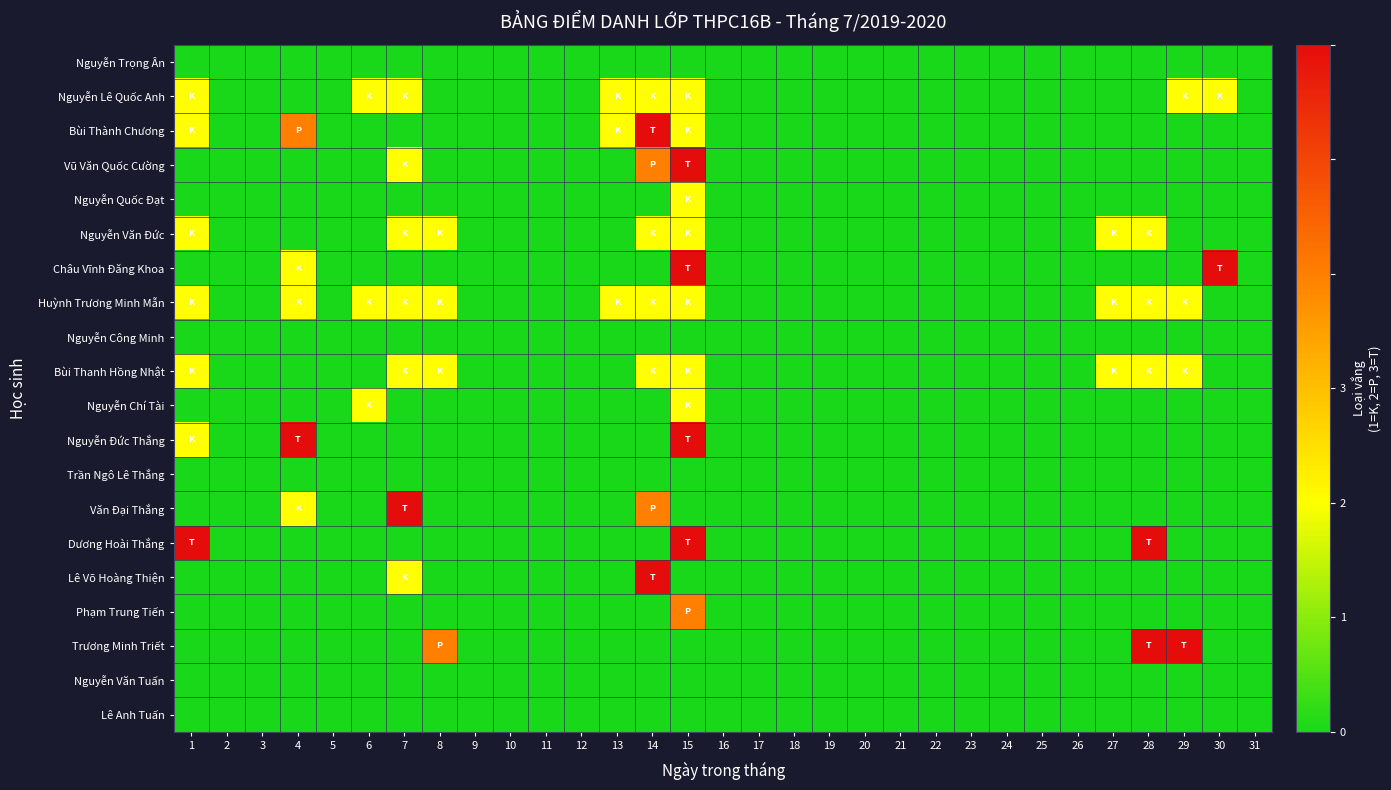

Reading left to right, list all the values displayed in this chart.

Nguyễn Trọng Ân: 1=0	2=0	3=0	4=0	5=0	6=0	7=0	8=0	9=0	10=0	11=0	12=0	13=0	14=0	15=0	16=0	17=0	18=0	19=0	20=0	21=0	22=0	23=0	24=0	25=0	26=0	27=0	28=0	29=0	30=0	31=0
Nguyễn Lê Quốc Anh: 1=1	2=0	3=0	4=0	5=0	6=1	7=1	8=0	9=0	10=0	11=0	12=0	13=1	14=1	15=1	16=0	17=0	18=0	19=0	20=0	21=0	22=0	23=0	24=0	25=0	26=0	27=0	28=0	29=1	30=1	31=0
Bùi Thành Chương: 1=1	2=0	3=0	4=2	5=0	6=0	7=0	8=0	9=0	10=0	11=0	12=0	13=1	14=3	15=1	16=0	17=0	18=0	19=0	20=0	21=0	22=0	23=0	24=0	25=0	26=0	27=0	28=0	29=0	30=0	31=0
Vũ Văn Quốc Cường: 1=0	2=0	3=0	4=0	5=0	6=0	7=1	8=0	9=0	10=0	11=0	12=0	13=0	14=2	15=3	16=0	17=0	18=0	19=0	20=0	21=0	22=0	23=0	24=0	25=0	26=0	27=0	28=0	29=0	30=0	31=0
Nguyễn Quốc Đạt: 1=0	2=0	3=0	4=0	5=0	6=0	7=0	8=0	9=0	10=0	11=0	12=0	13=0	14=0	15=1	16=0	17=0	18=0	19=0	20=0	21=0	22=0	23=0	24=0	25=0	26=0	27=0	28=0	29=0	30=0	31=0
Nguyễn Văn Đức: 1=1	2=0	3=0	4=0	5=0	6=0	7=1	8=1	9=0	10=0	11=0	12=0	13=0	14=1	15=1	16=0	17=0	18=0	19=0	20=0	21=0	22=0	23=0	24=0	25=0	26=0	27=1	28=1	29=0	30=0	31=0
Châu Vĩnh Đăng Khoa: 1=0	2=0	3=0	4=1	5=0	6=0	7=0	8=0	9=0	10=0	11=0	12=0	13=0	14=0	15=3	16=0	17=0	18=0	19=0	20=0	21=0	22=0	23=0	24=0	25=0	26=0	27=0	28=0	29=0	30=3	31=0
Huỳnh Trương Minh Mẫn: 1=1	2=0	3=0	4=1	5=0	6=1	7=1	8=1	9=0	10=0	11=0	12=0	13=1	14=1	15=1	16=0	17=0	18=0	19=0	20=0	21=0	22=0	23=0	24=0	25=0	26=0	27=1	28=1	29=1	30=0	31=0
Nguyễn Công Minh: 1=0	2=0	3=0	4=0	5=0	6=0	7=0	8=0	9=0	10=0	11=0	12=0	13=0	14=0	15=0	16=0	17=0	18=0	19=0	20=0	21=0	22=0	23=0	24=0	25=0	26=0	27=0	28=0	29=0	30=0	31=0
Bùi Thanh Hồng Nhật: 1=1	2=0	3=0	4=0	5=0	6=0	7=1	8=1	9=0	10=0	11=0	12=0	13=0	14=1	15=1	16=0	17=0	18=0	19=0	20=0	21=0	22=0	23=0	24=0	25=0	26=0	27=1	28=1	29=1	30=0	31=0
Nguyễn Chí Tài: 1=0	2=0	3=0	4=0	5=0	6=1	7=0	8=0	9=0	10=0	11=0	12=0	13=0	14=0	15=1	16=0	17=0	18=0	19=0	20=0	21=0	22=0	23=0	24=0	25=0	26=0	27=0	28=0	29=0	30=0	31=0
Nguyễn Đức Thắng: 1=1	2=0	3=0	4=3	5=0	6=0	7=0	8=0	9=0	10=0	11=0	12=0	13=0	14=0	15=3	16=0	17=0	18=0	19=0	20=0	21=0	22=0	23=0	24=0	25=0	26=0	27=0	28=0	29=0	30=0	31=0
Trần Ngô Lê Thắng: 1=0	2=0	3=0	4=0	5=0	6=0	7=0	8=0	9=0	10=0	11=0	12=0	13=0	14=0	15=0	16=0	17=0	18=0	19=0	20=0	21=0	22=0	23=0	24=0	25=0	26=0	27=0	28=0	29=0	30=0	31=0
Văn Đại Thắng: 1=0	2=0	3=0	4=1	5=0	6=0	7=3	8=0	9=0	10=0	11=0	12=0	13=0	14=2	15=0	16=0	17=0	18=0	19=0	20=0	21=0	22=0	23=0	24=0	25=0	26=0	27=0	28=0	29=0	30=0	31=0
Dương Hoài Thắng: 1=3	2=0	3=0	4=0	5=0	6=0	7=0	8=0	9=0	10=0	11=0	12=0	13=0	14=0	15=3	16=0	17=0	18=0	19=0	20=0	21=0	22=0	23=0	24=0	25=0	26=0	27=0	28=3	29=0	30=0	31=0
Lê Võ Hoàng Thiện: 1=0	2=0	3=0	4=0	5=0	6=0	7=1	8=0	9=0	10=0	11=0	12=0	13=0	14=3	15=0	16=0	17=0	18=0	19=0	20=0	21=0	22=0	23=0	24=0	25=0	26=0	27=0	28=0	29=0	30=0	31=0
Phạm Trung Tiến: 1=0	2=0	3=0	4=0	5=0	6=0	7=0	8=0	9=0	10=0	11=0	12=0	13=0	14=0	15=2	16=0	17=0	18=0	19=0	20=0	21=0	22=0	23=0	24=0	25=0	26=0	27=0	28=0	29=0	30=0	31=0
Trương Minh Triết: 1=0	2=0	3=0	4=0	5=0	6=0	7=0	8=2	9=0	10=0	11=0	12=0	13=0	14=0	15=0	16=0	17=0	18=0	19=0	20=0	21=0	22=0	23=0	24=0	25=0	26=0	27=0	28=3	29=3	30=0	31=0
Nguyễn Văn Tuấn: 1=0	2=0	3=0	4=0	5=0	6=0	7=0	8=0	9=0	10=0	11=0	12=0	13=0	14=0	15=0	16=0	17=0	18=0	19=0	20=0	21=0	22=0	23=0	24=0	25=0	26=0	27=0	28=0	29=0	30=0	31=0
Lê Anh Tuấn: 1=0	2=0	3=0	4=0	5=0	6=0	7=0	8=0	9=0	10=0	11=0	12=0	13=0	14=0	15=0	16=0	17=0	18=0	19=0	20=0	21=0	22=0	23=0	24=0	25=0	26=0	27=0	28=0	29=0	30=0	31=0